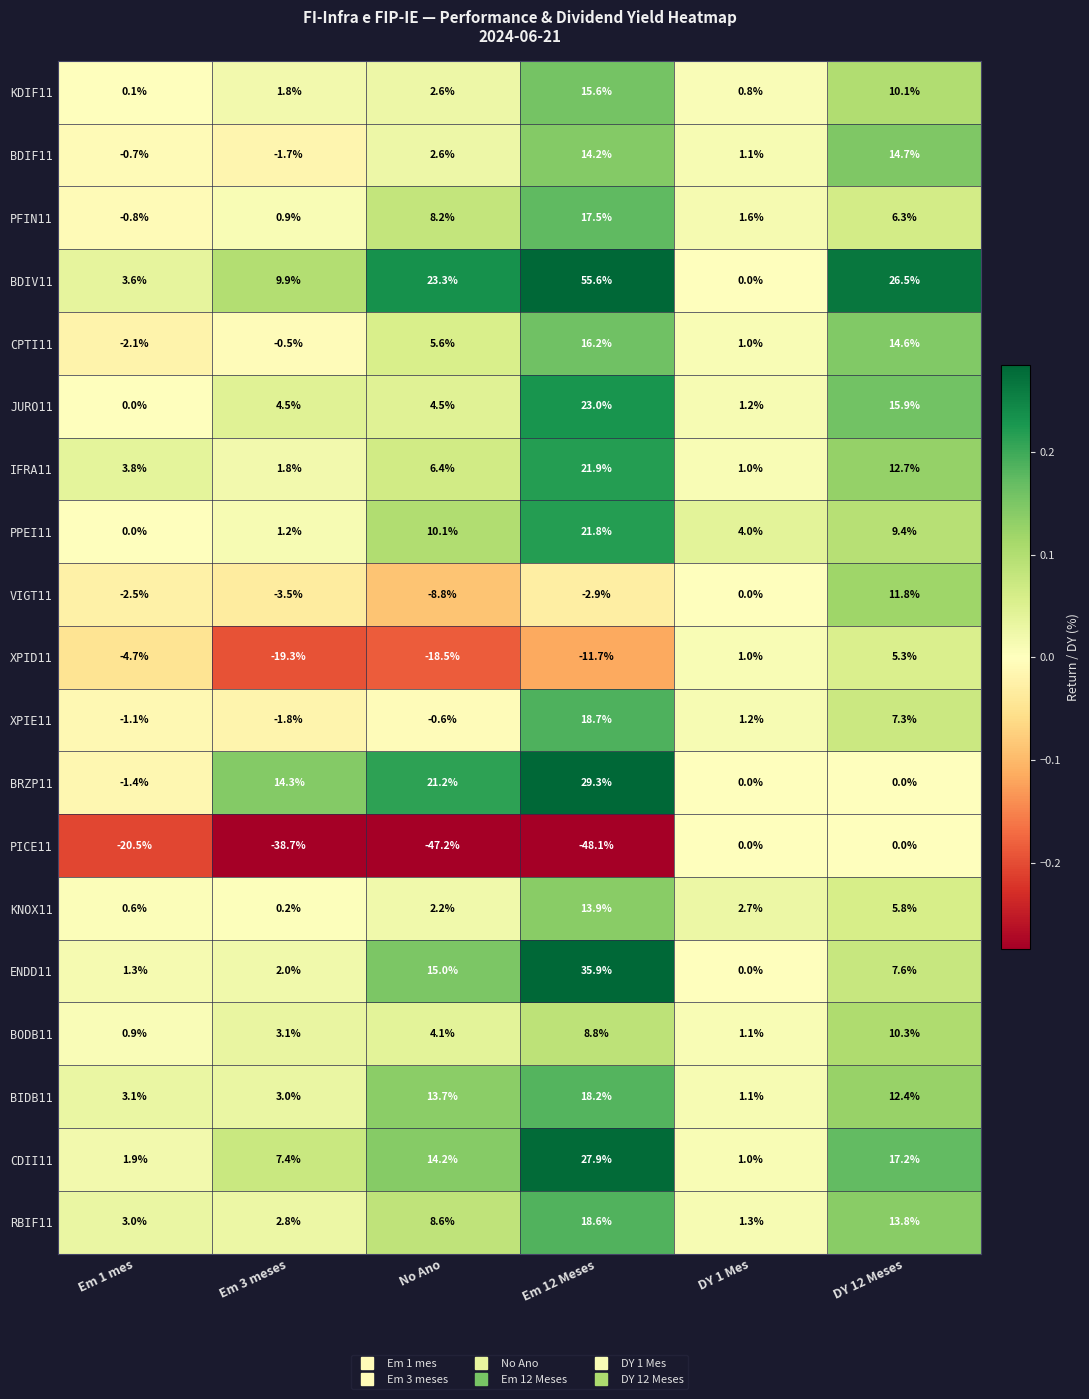

At which label does VIGT11 reach its peak?

DY 12 Meses